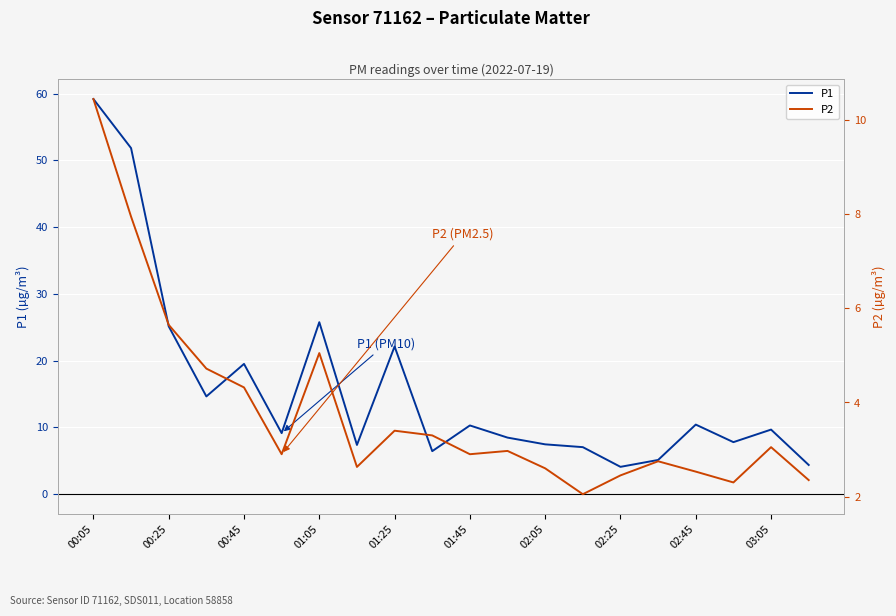

What is the minimum value for P1?

4.1